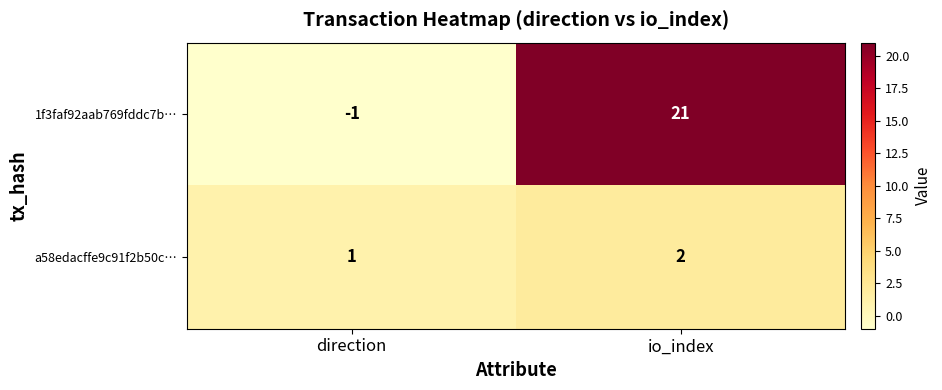

Reading left to right, list all the values displayed in this chart.

1f3faf92aab769fddc7b…: direction=-1	io_index=21
a58edacffe9c91f2b50c…: direction=1	io_index=2